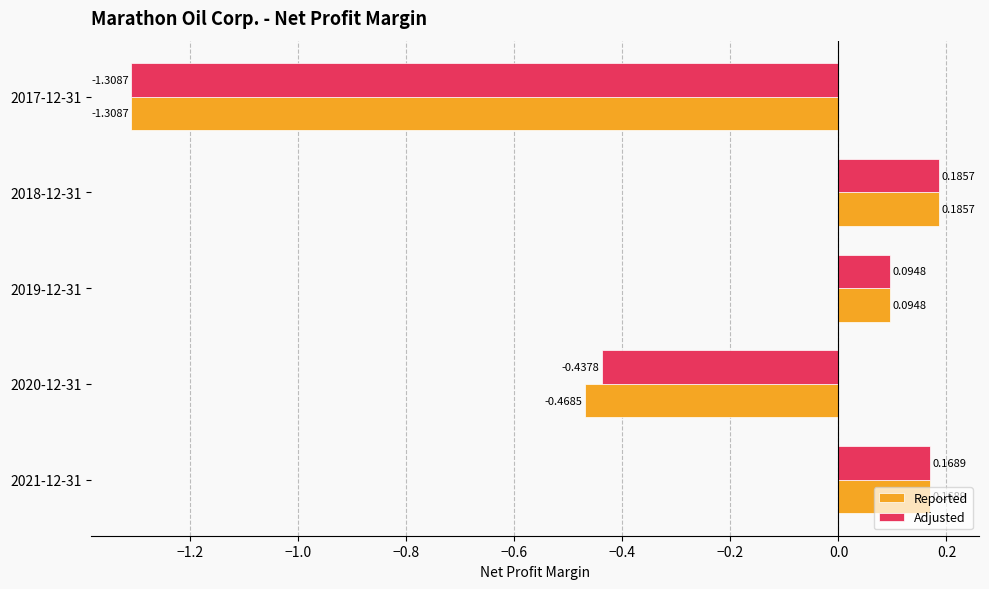

What is the sum of the Reported values at 2017-12-31 and 2018-12-31?

-1.1